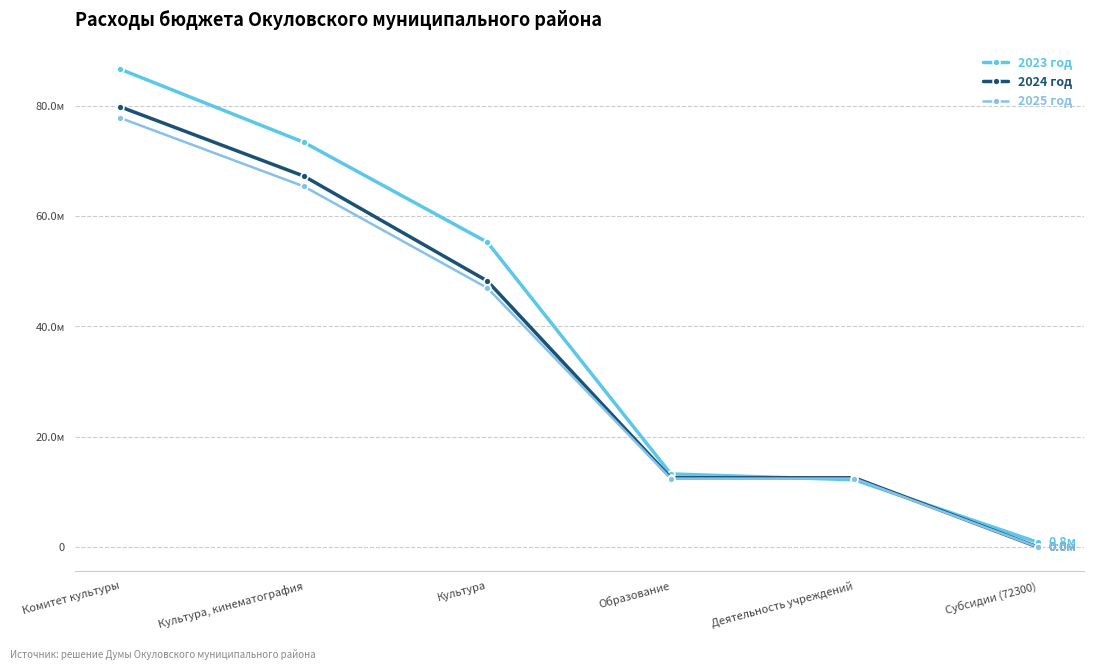

Reading right to left, list all the values displayed in this chart.

2023 год: Субсидии (72300)=844600.0	Деятельность учреждений=12192700.0	Образование=13248500.0	Культура=55265712.2	Культура, кинематография=73393032.2	Комитет культуры=86641532.2
2024 год: Субсидии (72300)=0.0	Деятельность учреждений=12552000.0	Образование=12552000.0	Культура=48235323.2	Культура, кинематография=67265023.2	Комитет культуры=79817023.2
2025 год: Субсидии (72300)=0.0	Деятельность учреждений=12404700.0	Образование=12404700.0	Культура=46971123.2	Культура, кинематография=65395323.2	Комитет культуры=77800023.2